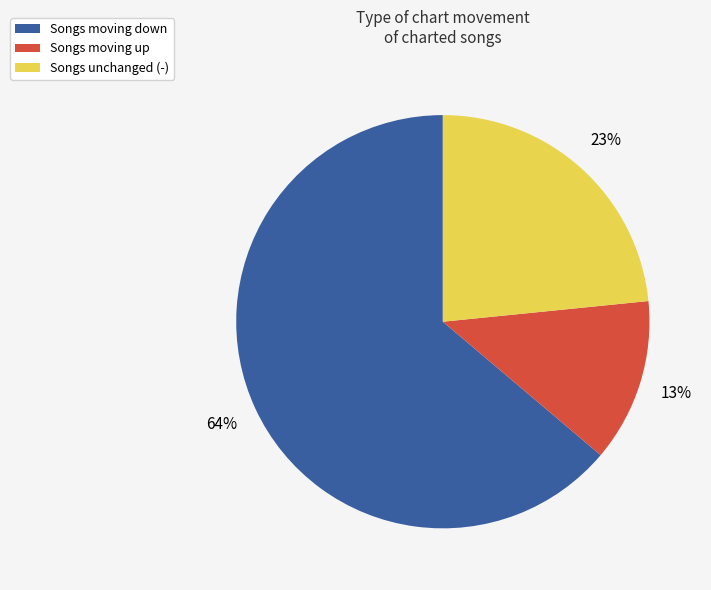

To the nearest percent, what is the difference between the largest and smallest slice percentages?

51%